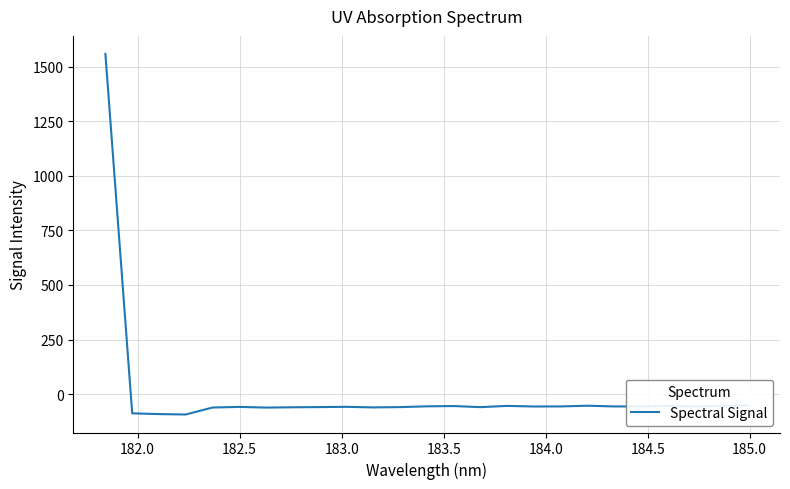

What is the difference between the maximum and minimum values?

1650.9